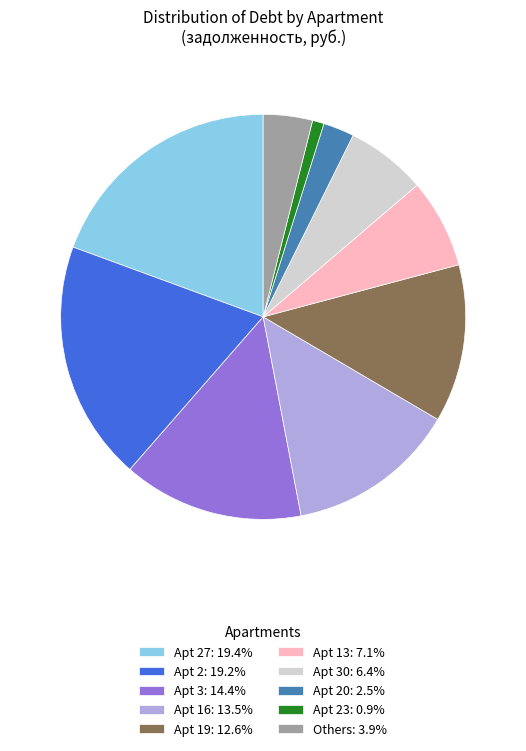

Combined, do Apt 3: 14.4% and Apt 23: 0.9% account for over 50%?

No